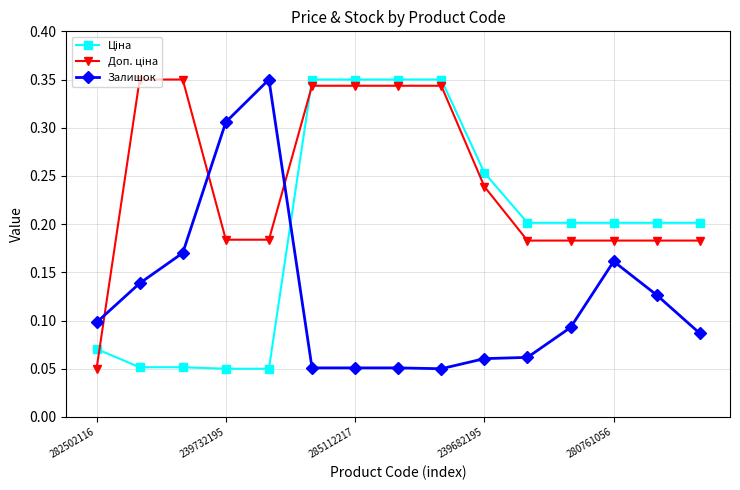

What is the sum of all Залишок values?

1.9